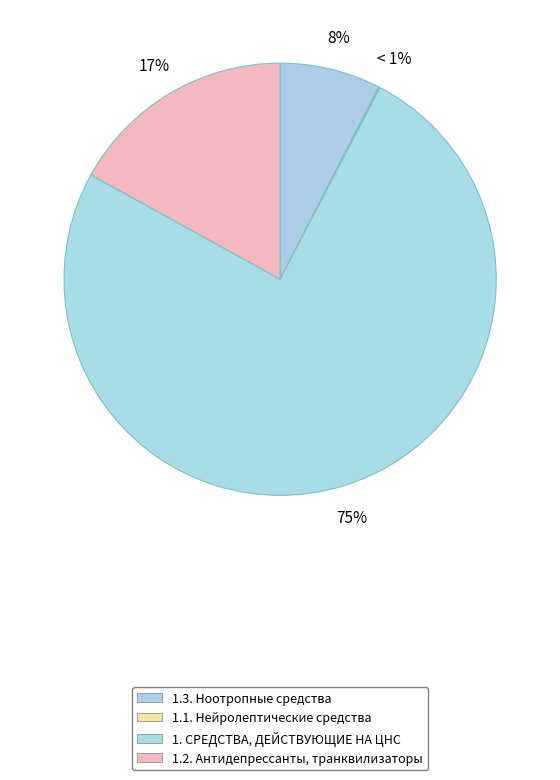

Which slice is the largest?

1. СРЕДСТВА, ДЕЙСТВУЮЩИЕ НА ЦНС